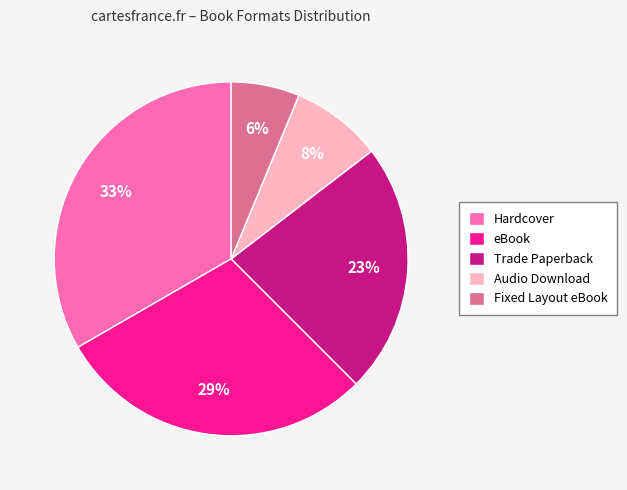

Between Fixed Layout eBook and Trade Paperback, which is larger?

Trade Paperback